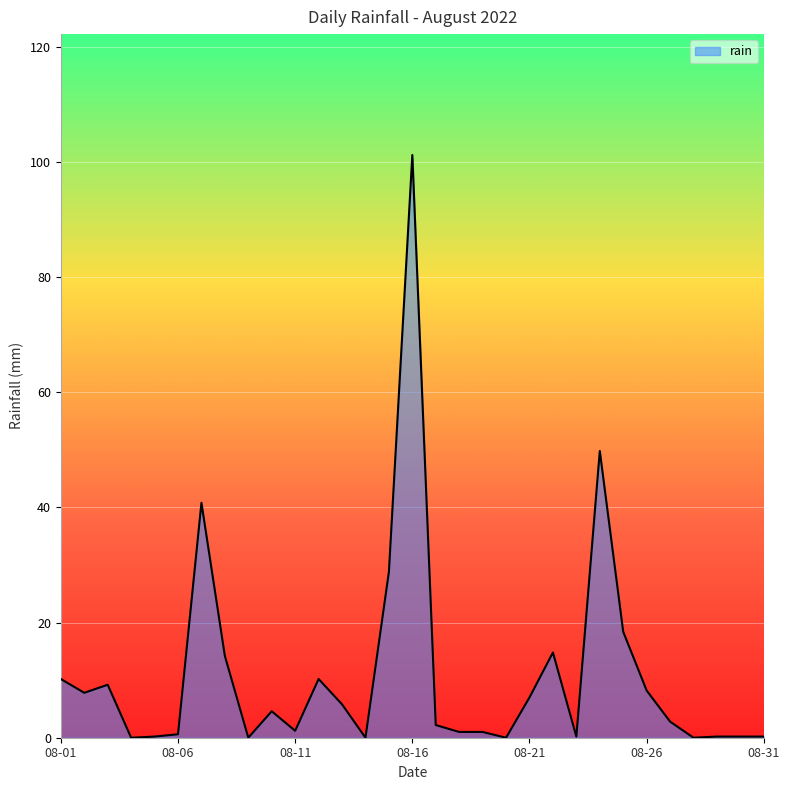

What is the greatest value displayed?

101.2